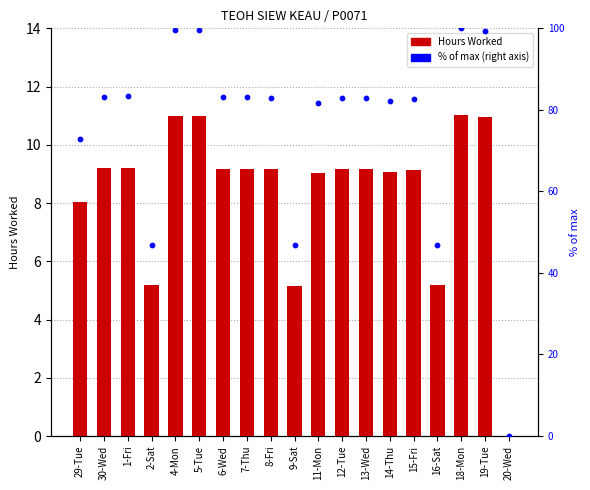

Which series contains the lowest Y value?

Hours Worked